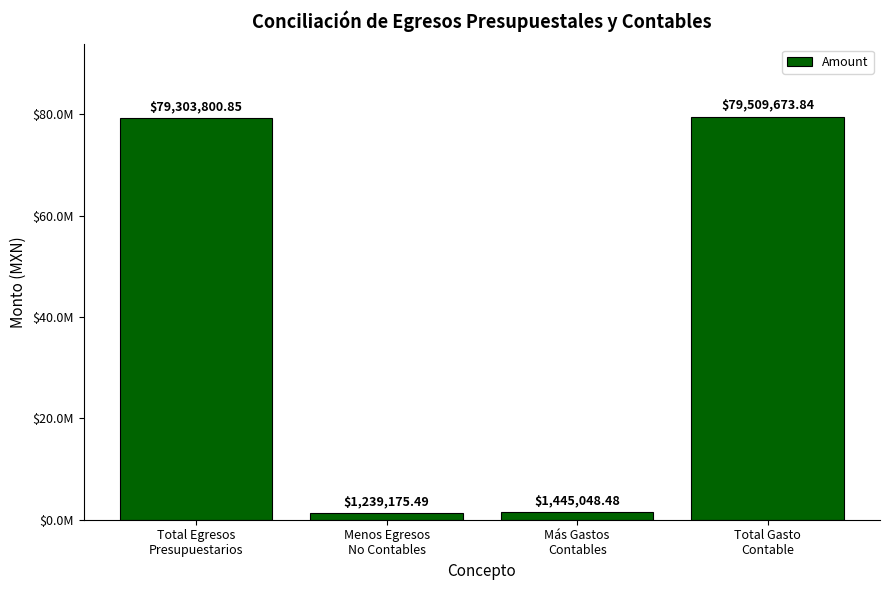

Is it true that the value at Más Gastos
Contables is 1898985.5?

False